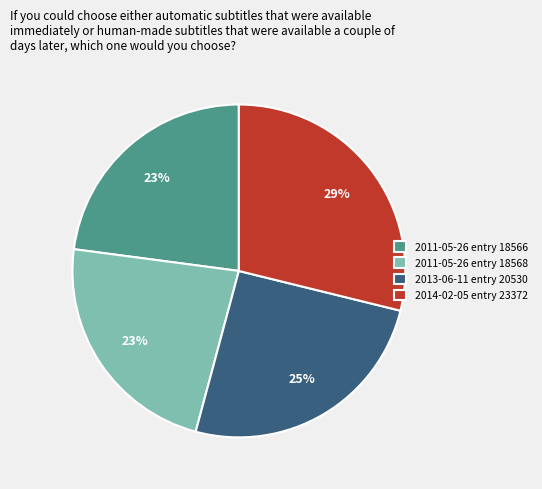

Count the number of slices in the pie.

4